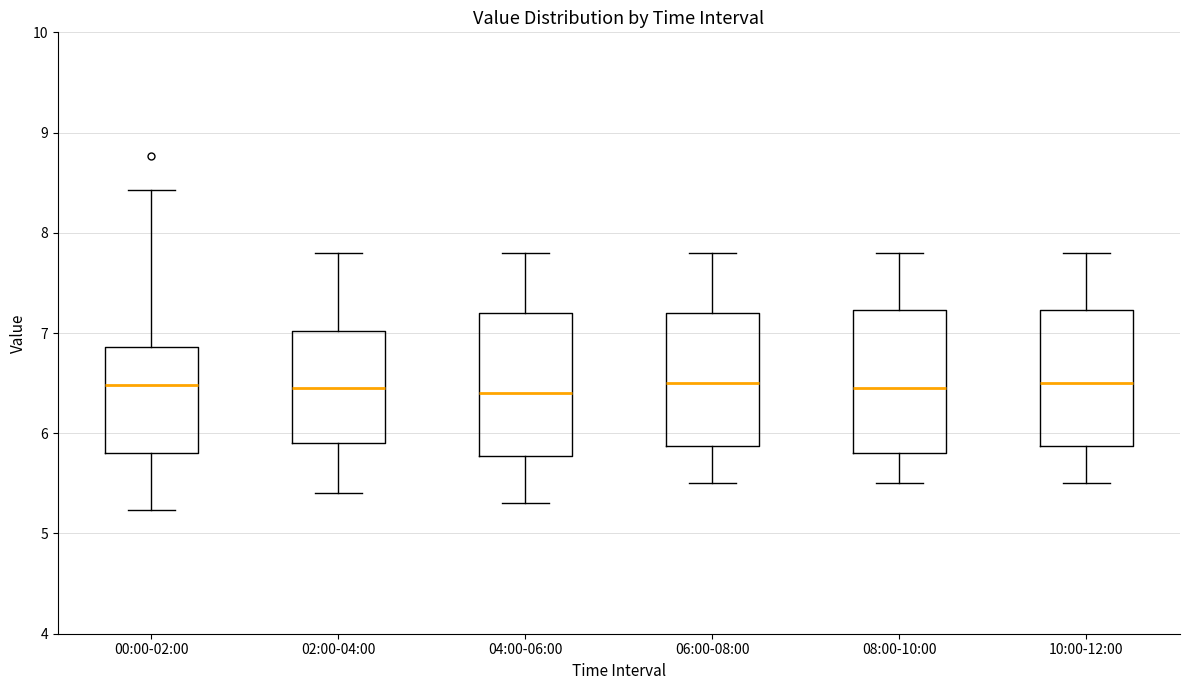

Reading left to right, read every box against the y-axis: the position of its median line, the range the box covers, and the ends of its whiskers. The values are not printed on the chart, so give them approximately, as read against the axis.

00:00-02:00: median 6.5, box 5.8 to 6.9, whiskers 5.2 to 8.4
02:00-04:00: median 6.5, box 5.9 to 7.0, whiskers 5.4 to 7.8
04:00-06:00: median 6.4, box 5.8 to 7.2, whiskers 5.3 to 7.8
06:00-08:00: median 6.5, box 5.9 to 7.2, whiskers 5.5 to 7.8
08:00-10:00: median 6.5, box 5.8 to 7.2, whiskers 5.5 to 7.8
10:00-12:00: median 6.5, box 5.9 to 7.2, whiskers 5.5 to 7.8